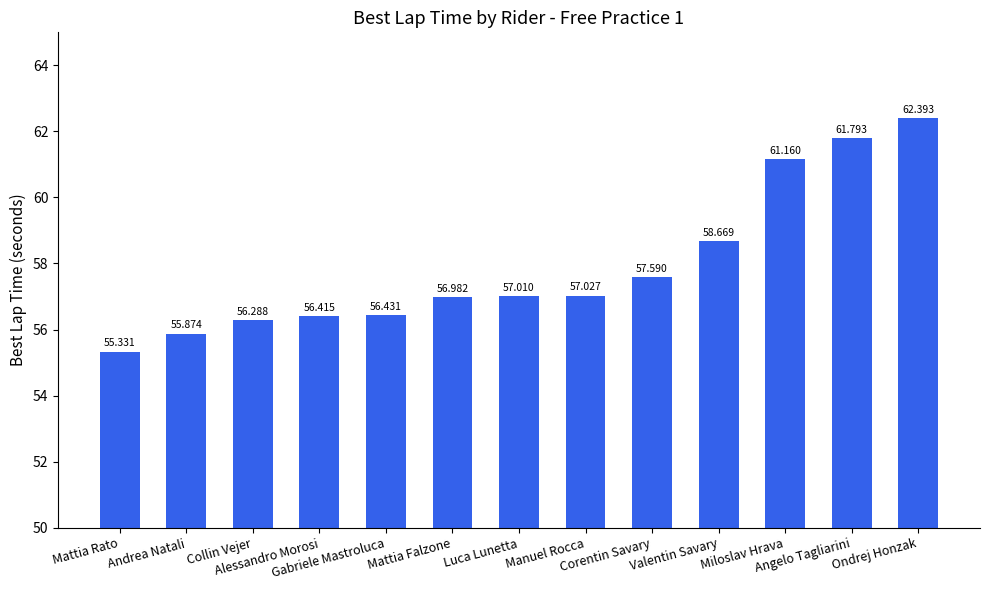

What position from the right is Collin Vejer?

11